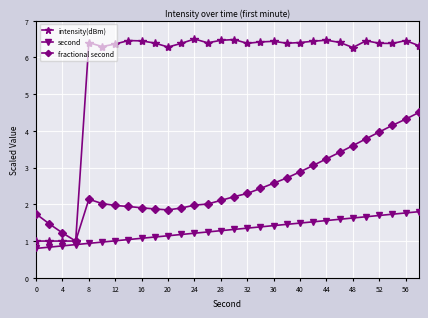

What is the value of the fractional second point at the 24th from the left?

3.4